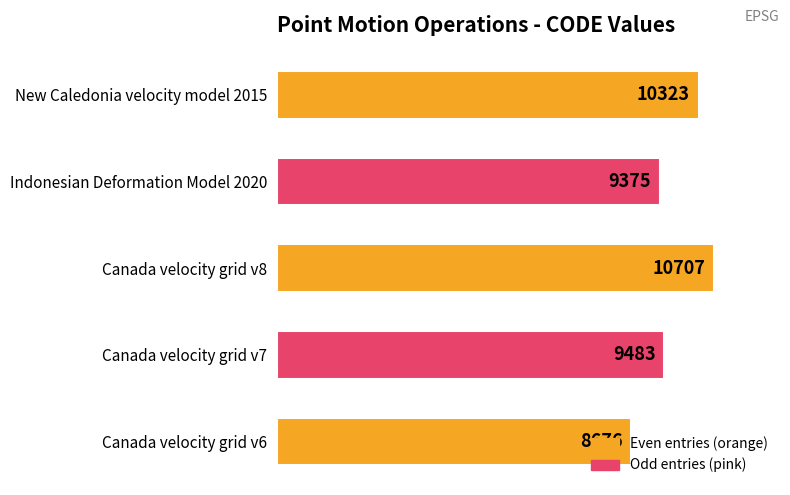

How many bars are there in total?

5